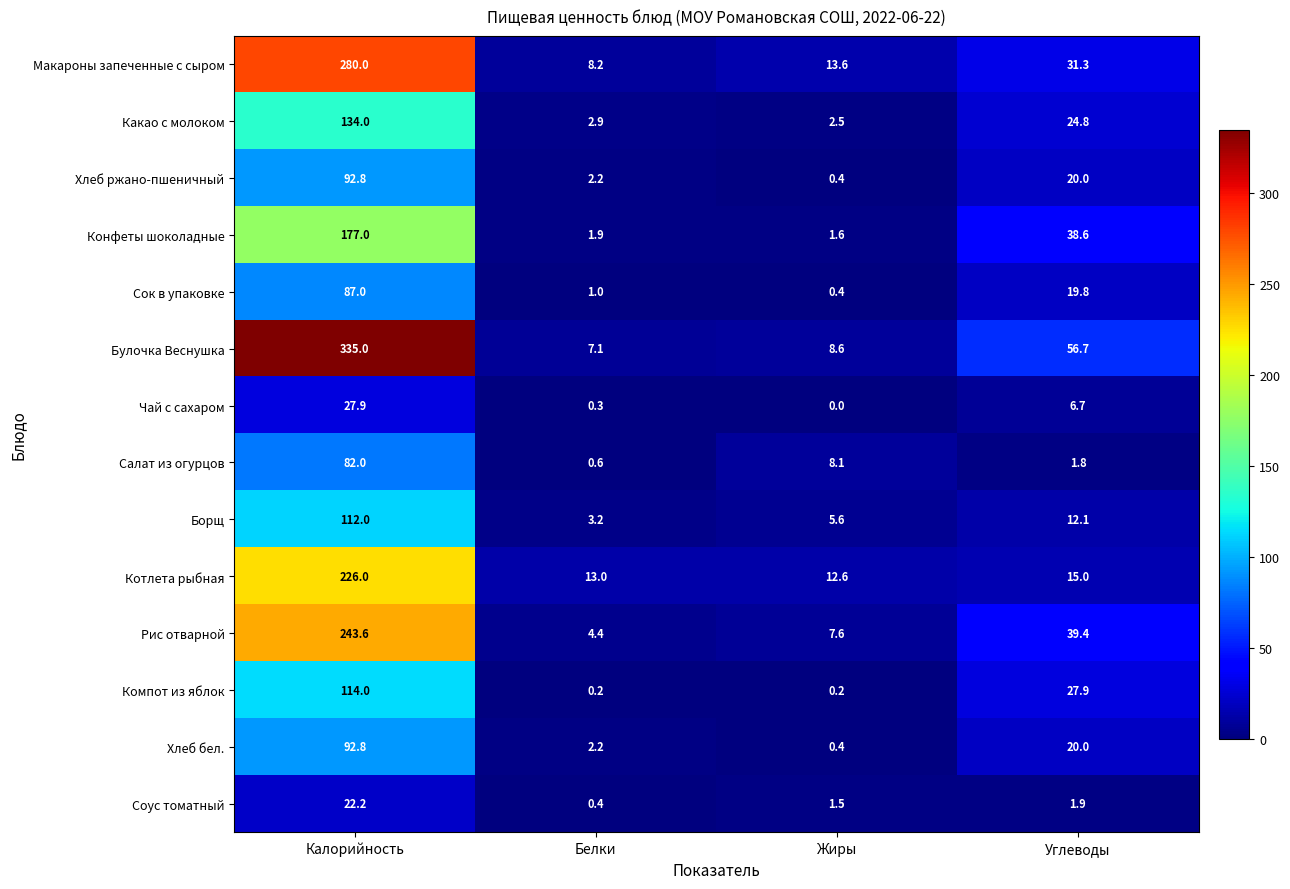

Which series has the largest range (max minus min)?

Булочка Веснушка